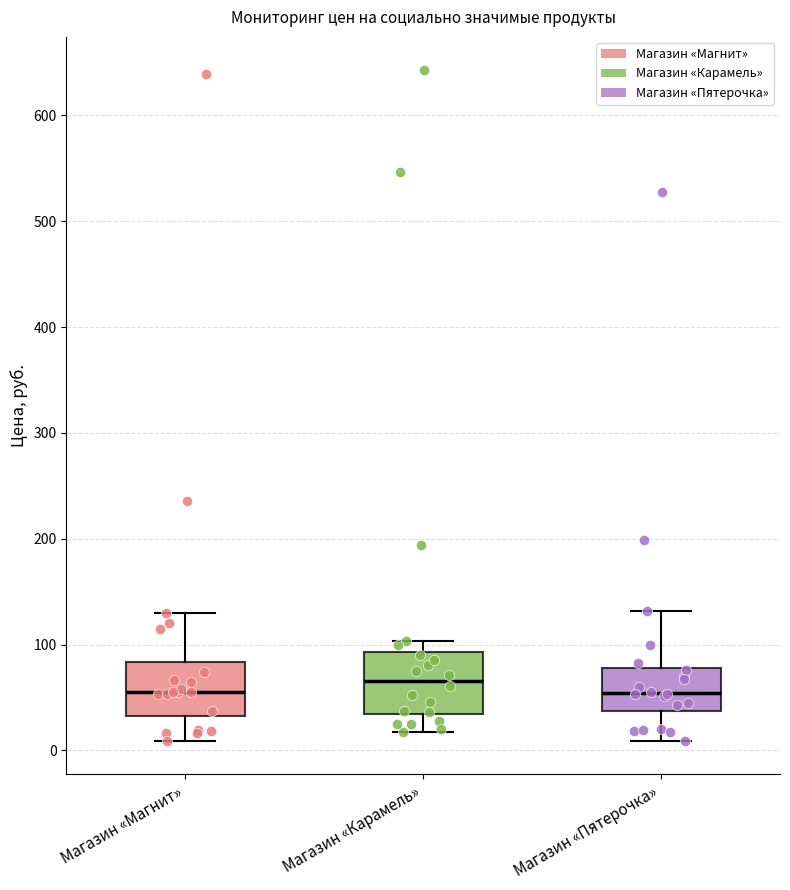

Reading left to right, read every box against the y-axis: the position of its median line, the range the box covers, and the ends of its whiskers. The values are not printed on the chart, so give them approximately, as read against the axis.

Магазин «Магнит»: median 60, box 30 to 80, whiskers 10 to 130
Магазин «Карамель»: median 70, box 30 to 90, whiskers 20 to 100
Магазин «Пятерочка»: median 50, box 40 to 80, whiskers 10 to 130